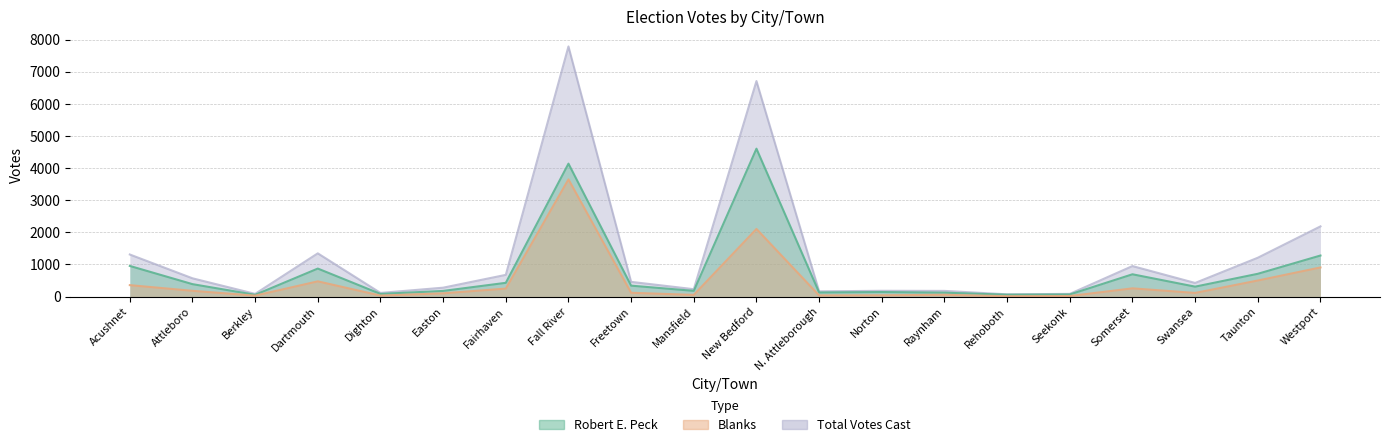

What position from the left is Somerset?

17